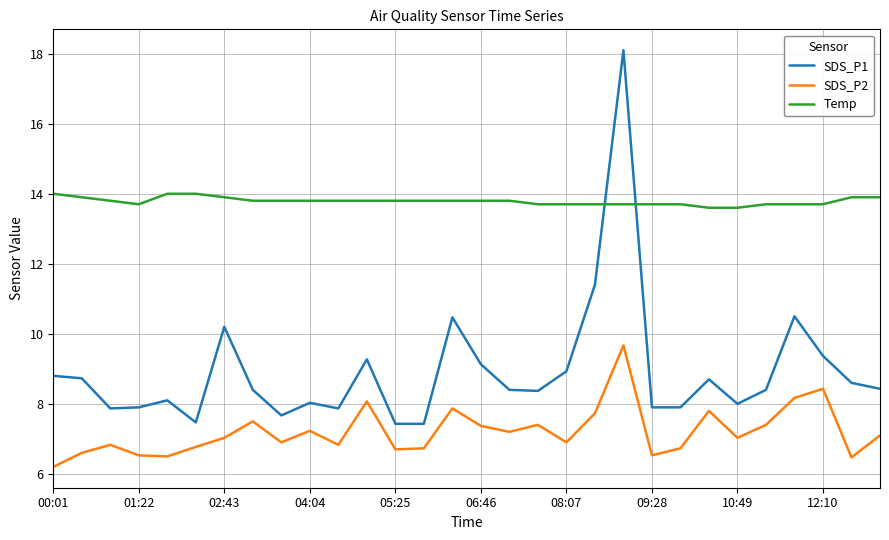

How many distinct data groups are displayed?

3